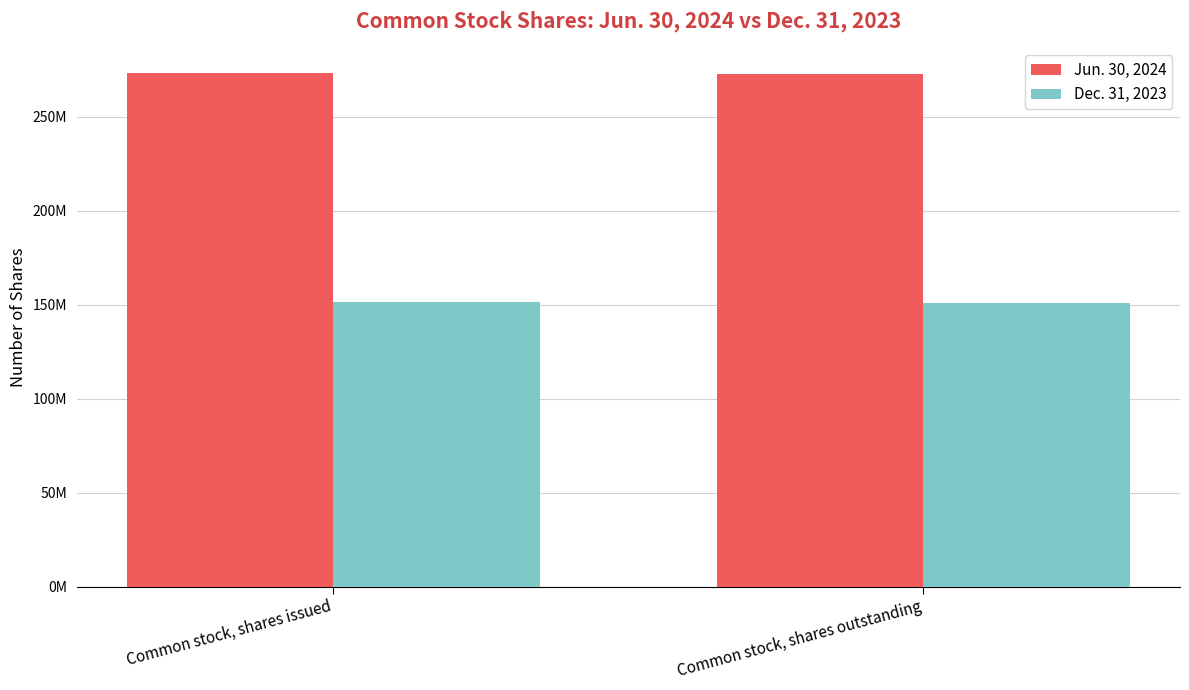

Are the bars horizontal?

No